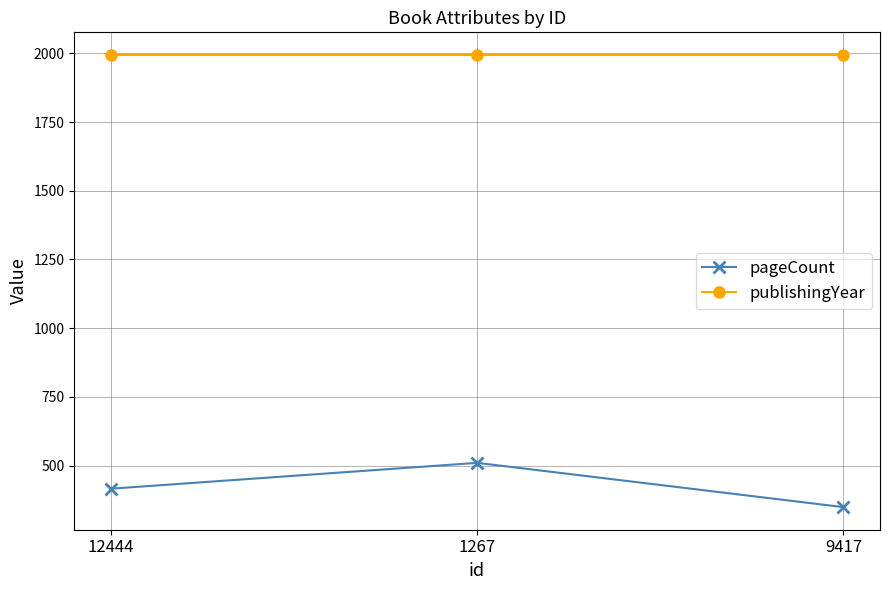

Reading left to right, what are all the values shown in this chart?

pageCount: 416	510	349
publishingYear: 1994	1994	1994